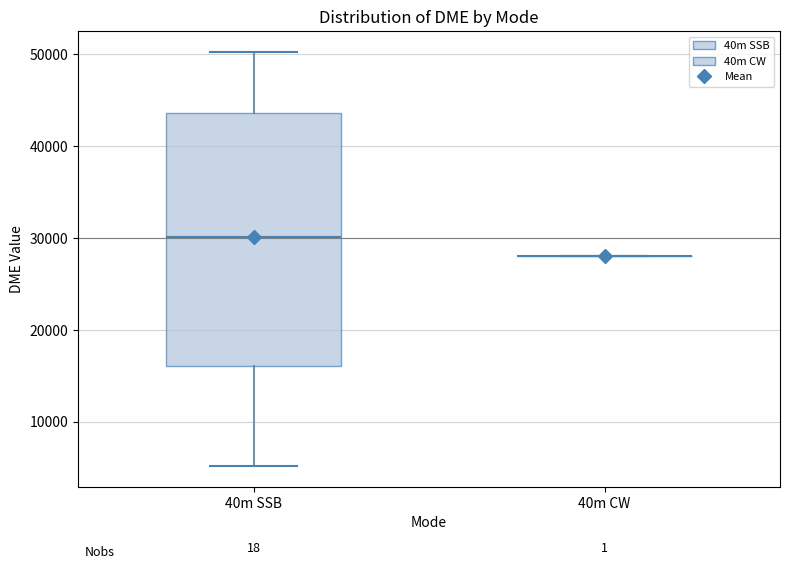

Reading left to right, transcribe this box plot: for each box, give where its median line is, the range the box spans, and where its two whiskers end, as read against the y-axis. The values are not printed on the chart, so give them approximately, as read against the axis.

40m SSB: median 30000, box 16000 to 44000, whiskers 5000 to 50000
40m CW: box collapsed to a line at 28000, whiskers 28000 to 28000